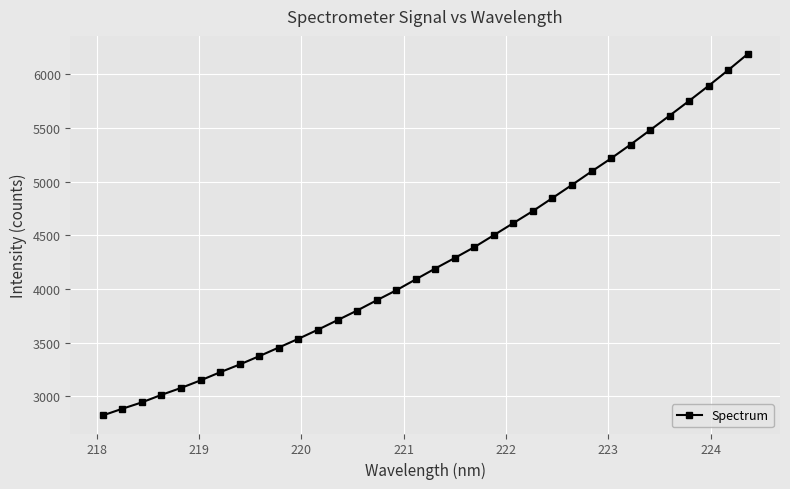

What is the greatest value displayed?

6187.8